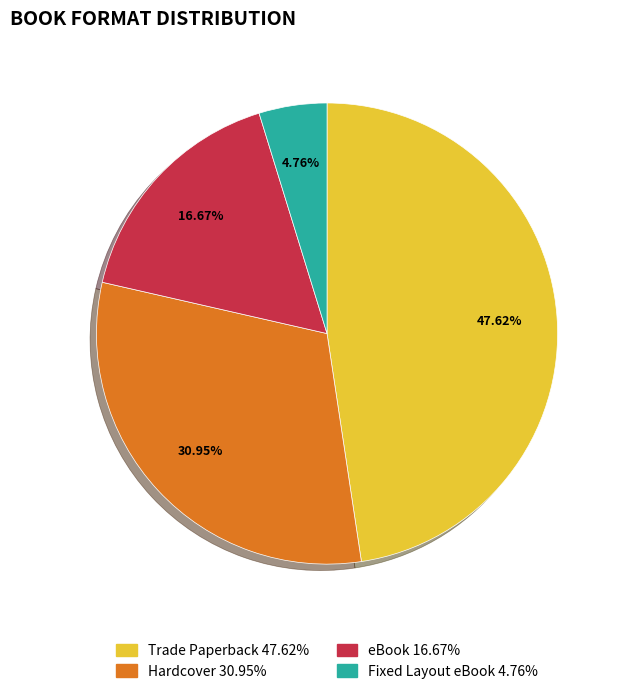

Is there any slice that represents more than half of the pie?

No